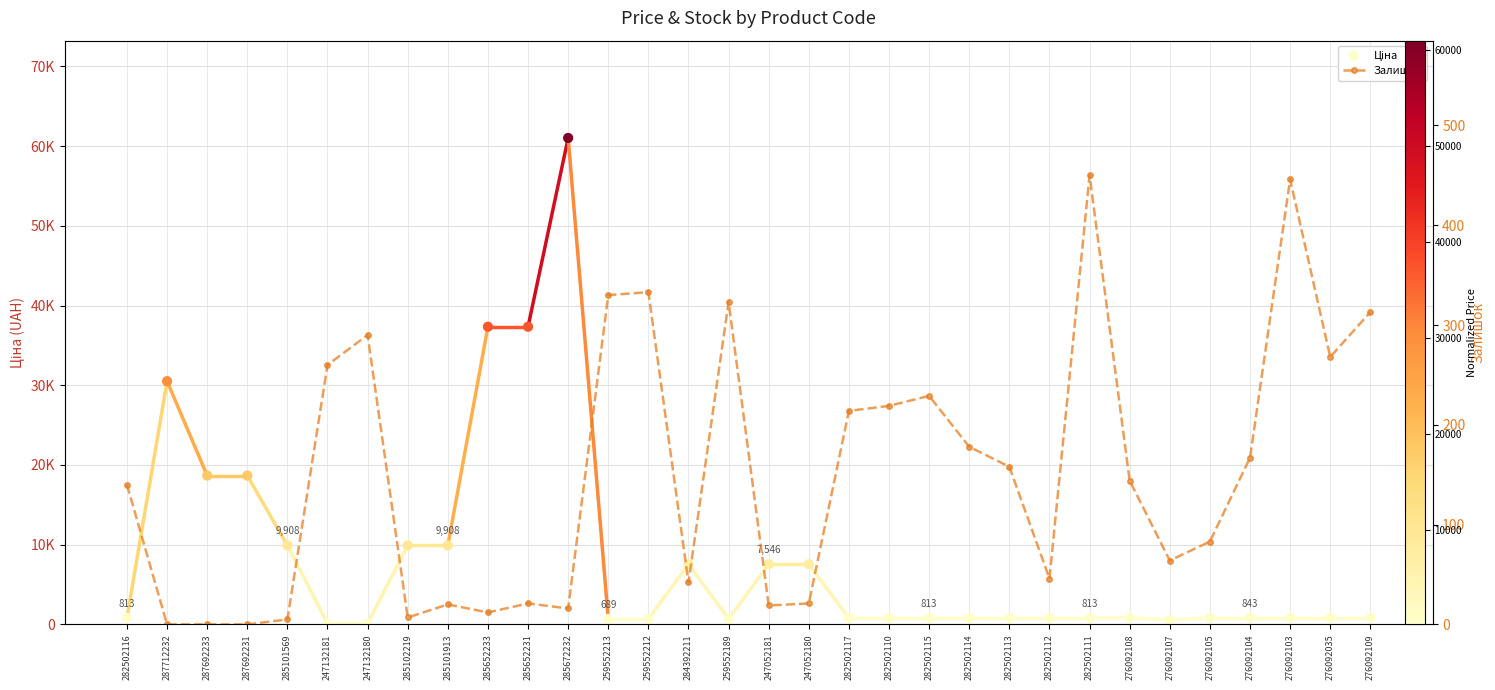

Which series has the largest Y range (max minus min)?

Ціна